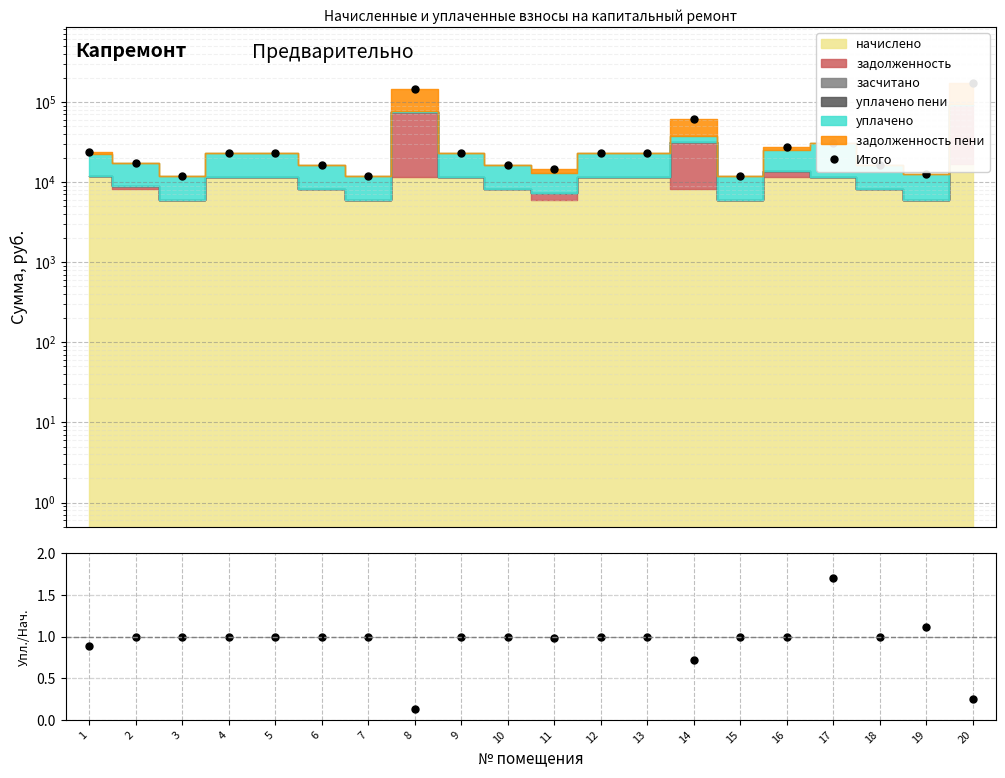

How many values in the Итого series are below 22877?

10